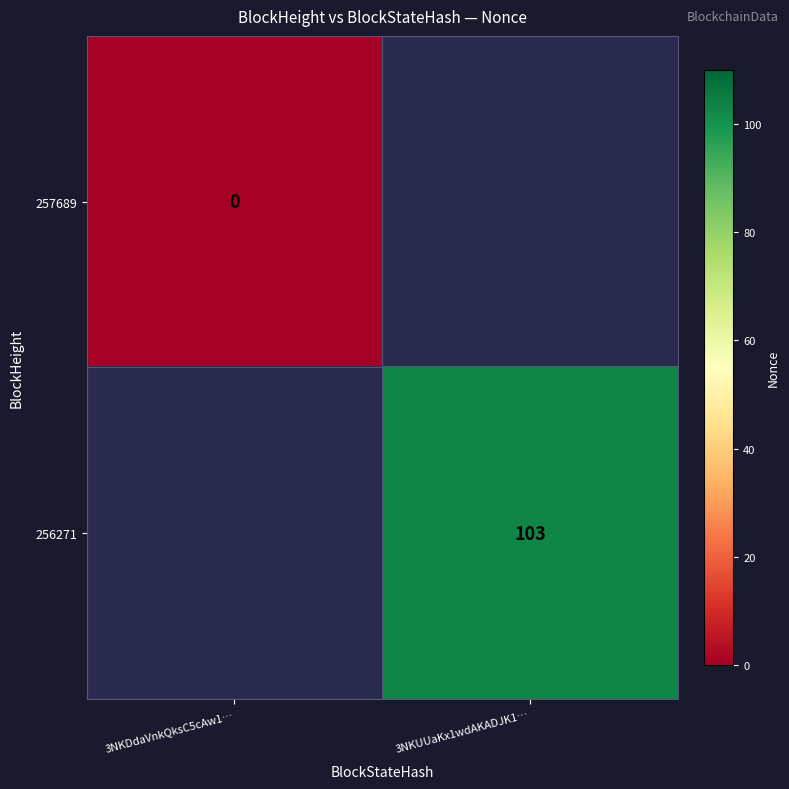

The 256271 series shows 103 at 3NKUUaKx1wdAKADJK1…. True or false?

True